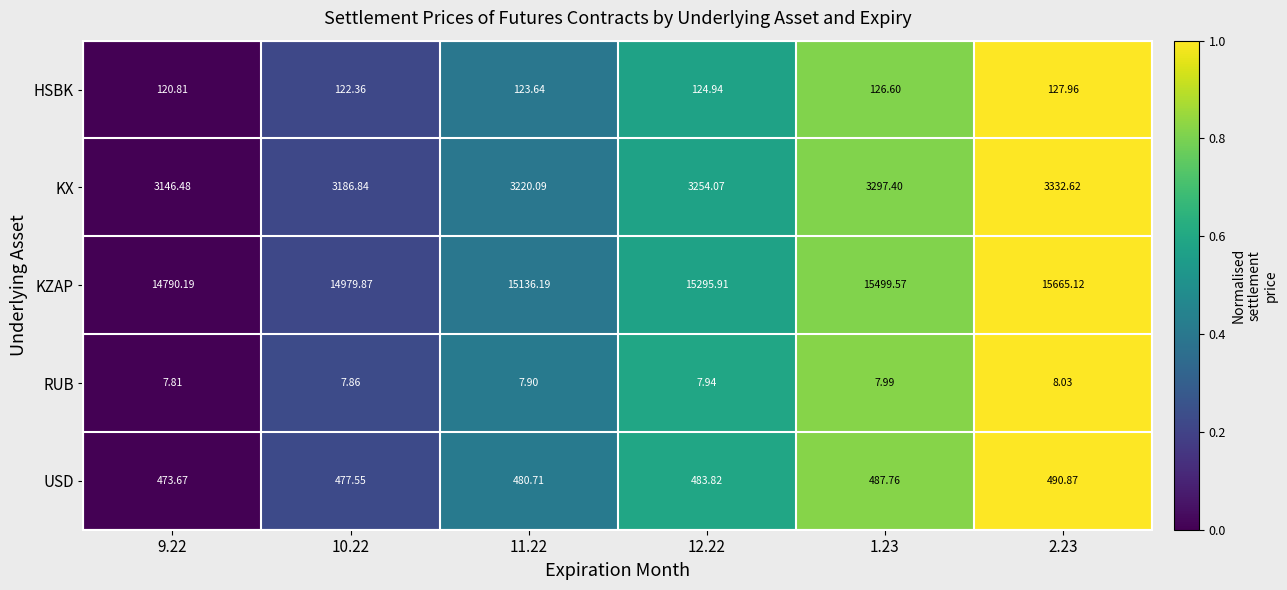

Rank the series by their maximum value, from highest to lowest.

KZAP, KX, USD, HSBK, RUB